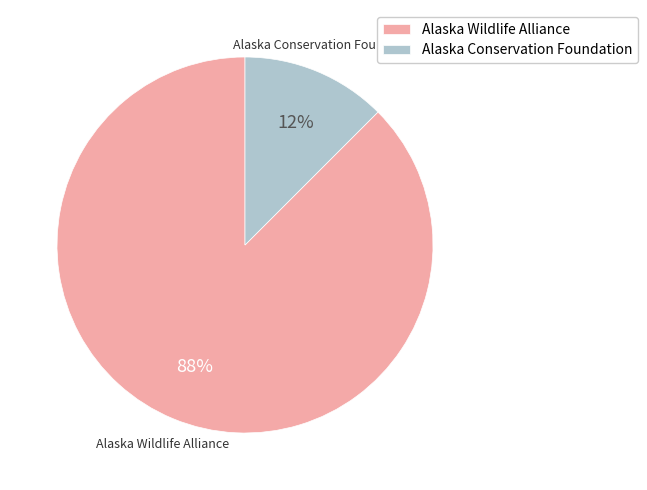

Do Alaska Conservation Foundation and Alaska Wildlife Alliance together represent more than half of the pie?

Yes